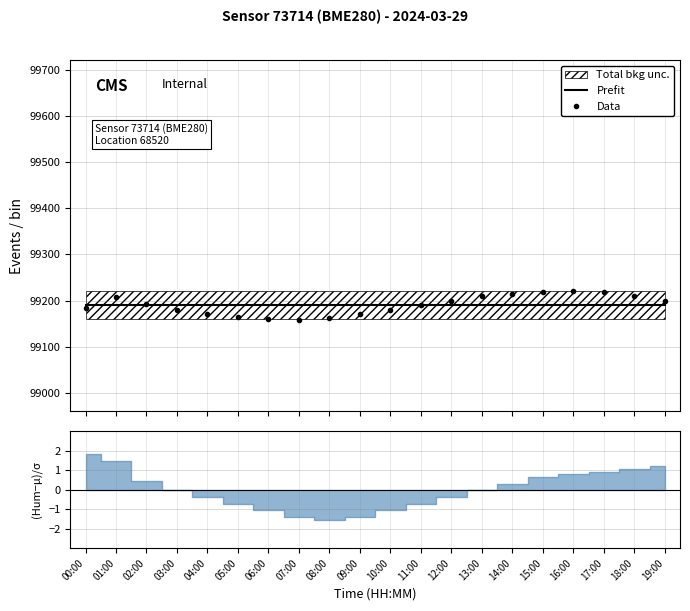

What is the label of the 12th point from the right?

08:00